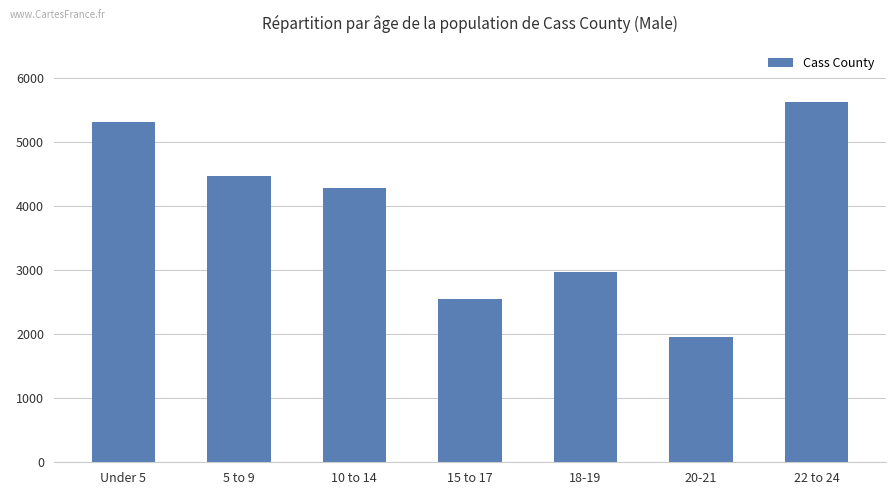

At which label does the data first exceed 4277?

Under 5